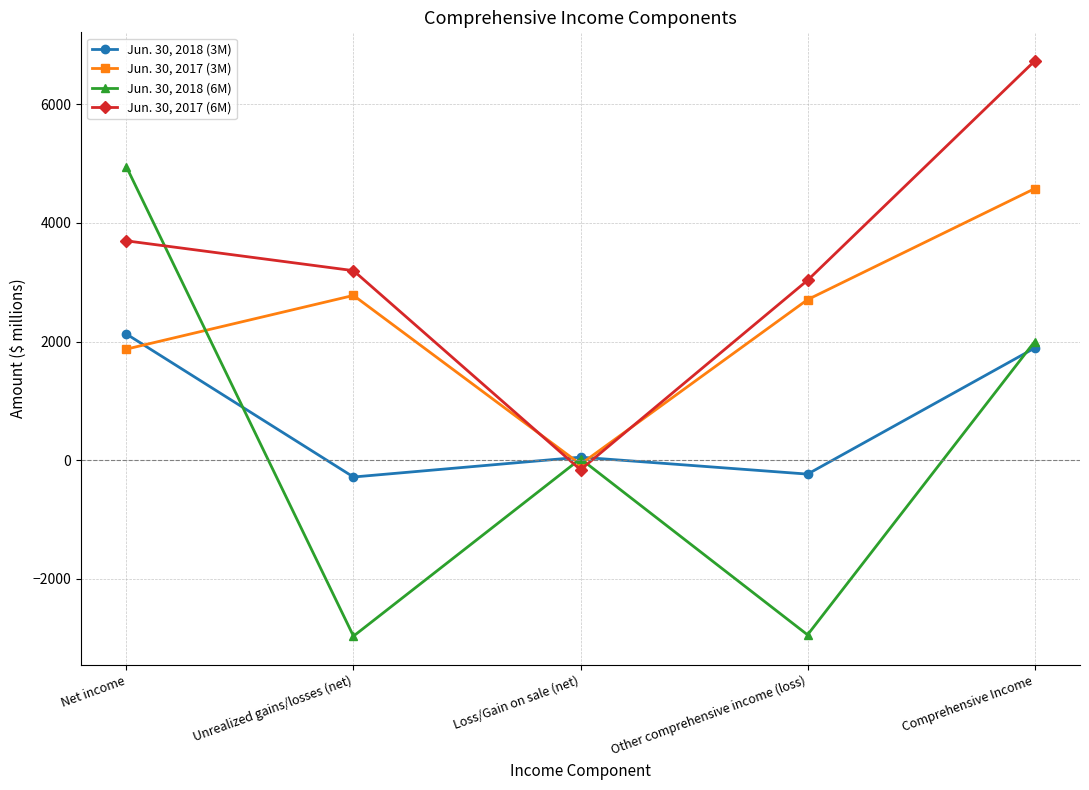

True or false: Jun. 30, 2018 (3M) has a value of 2735 at Comprehensive Income.

False